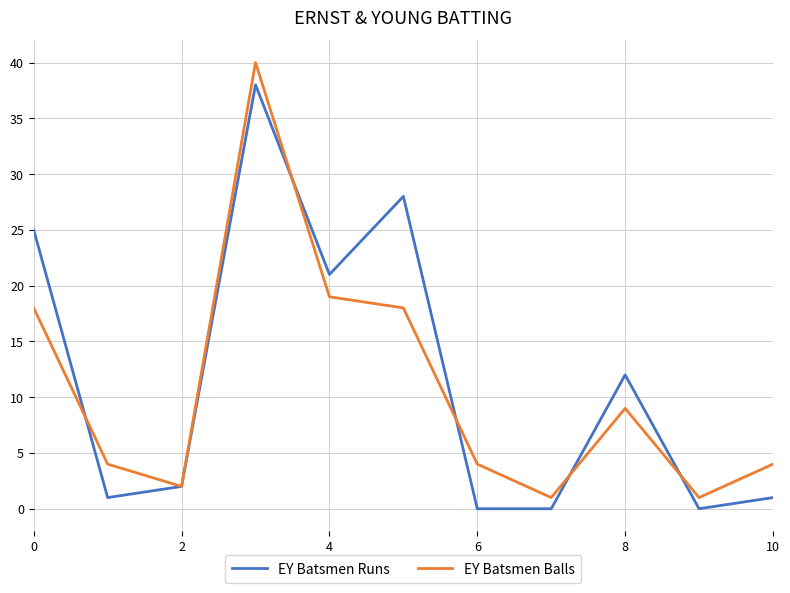

List the series in order of their overall mean, highest first.

EY Batsmen Runs, EY Batsmen Balls